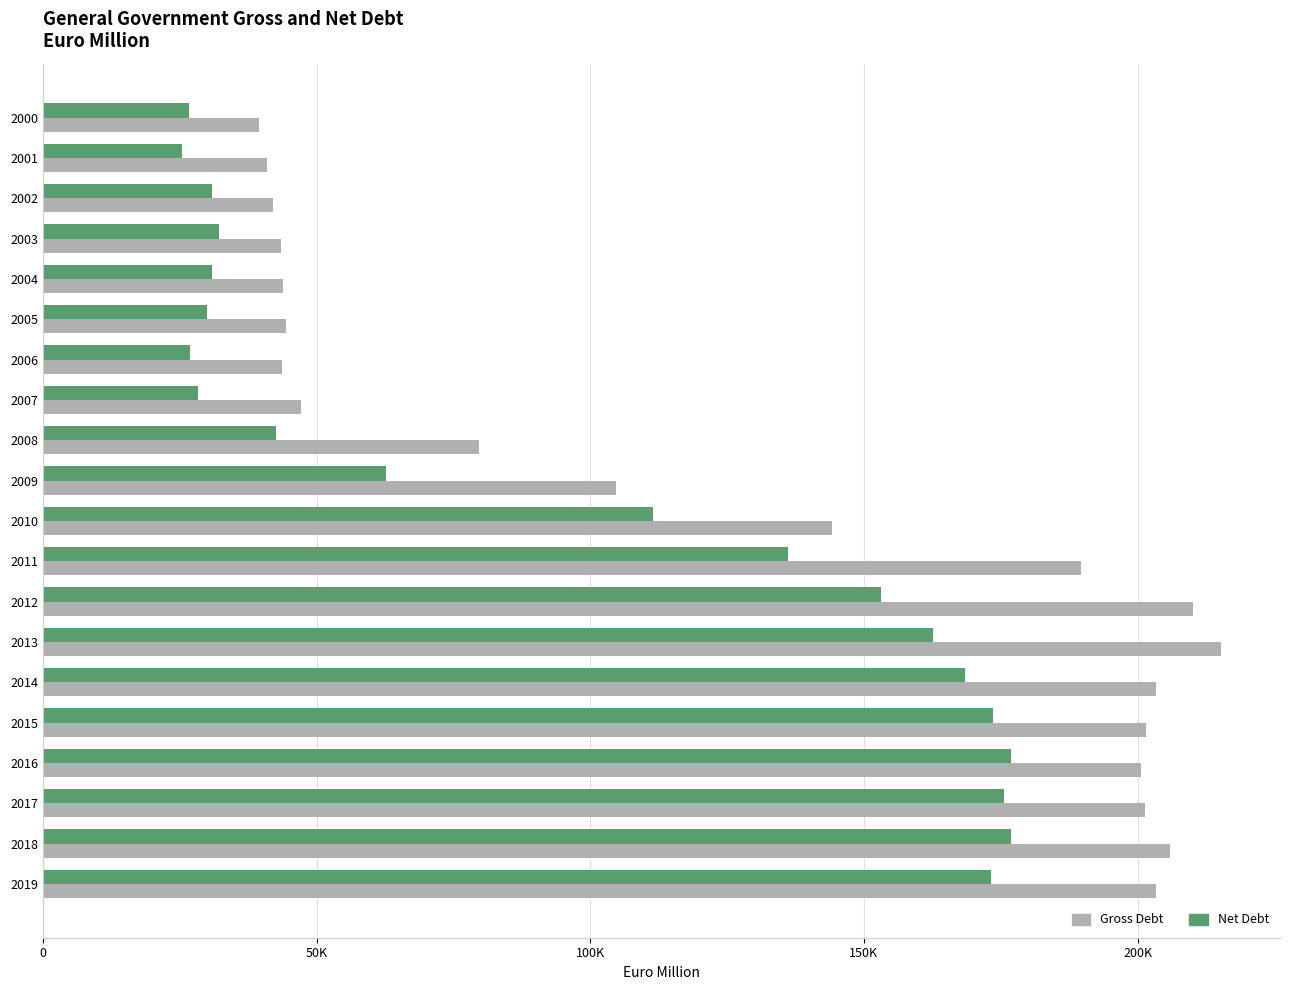

What are all the series names shown in the legend?

Gross Debt, Net Debt